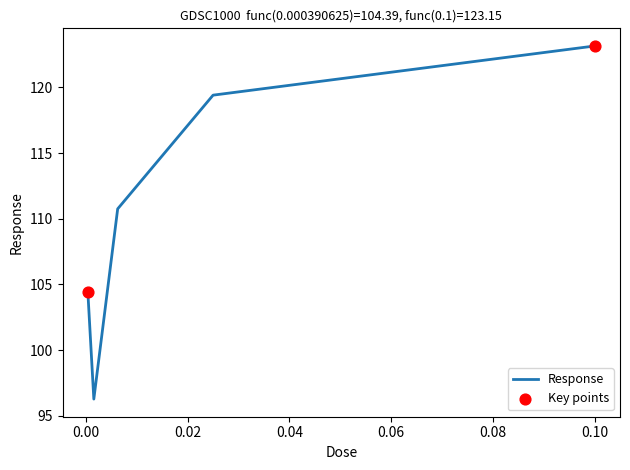

What is the difference between the maximum and minimum values?

26.9